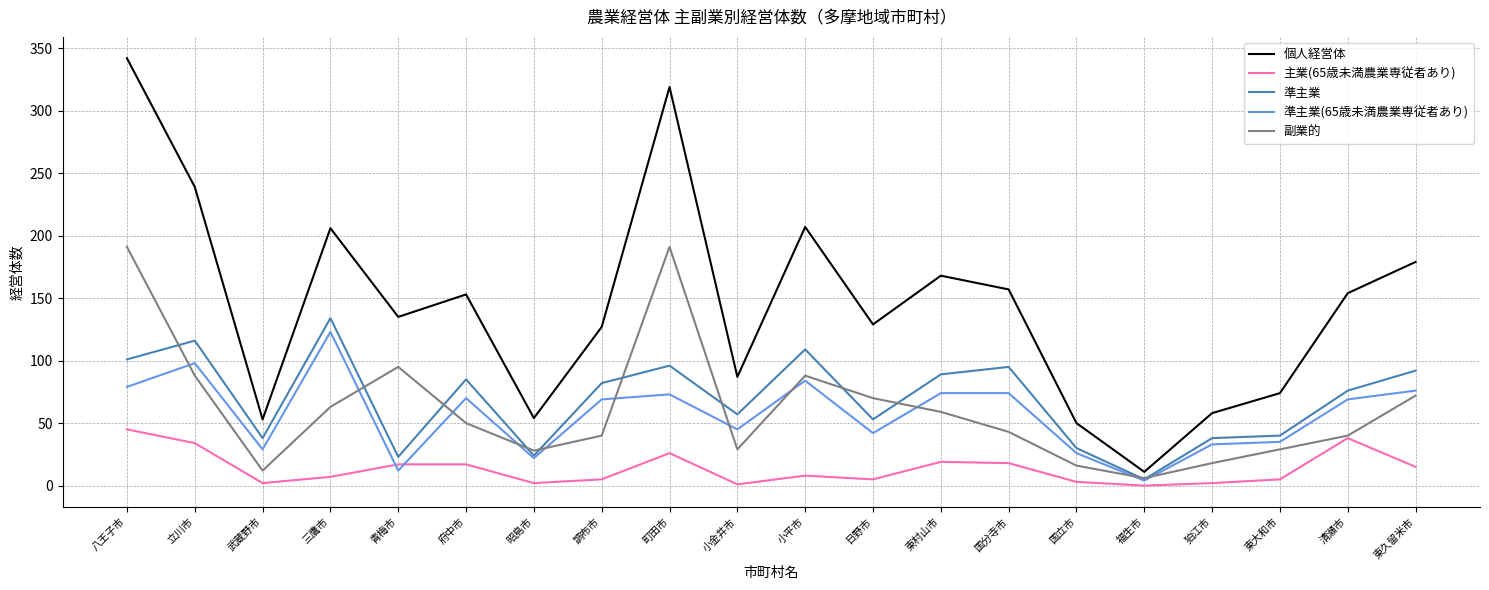

What is the sum of the 準主業(65歳未満農業専従者あり) values at 昭島市 and 町田市?

95